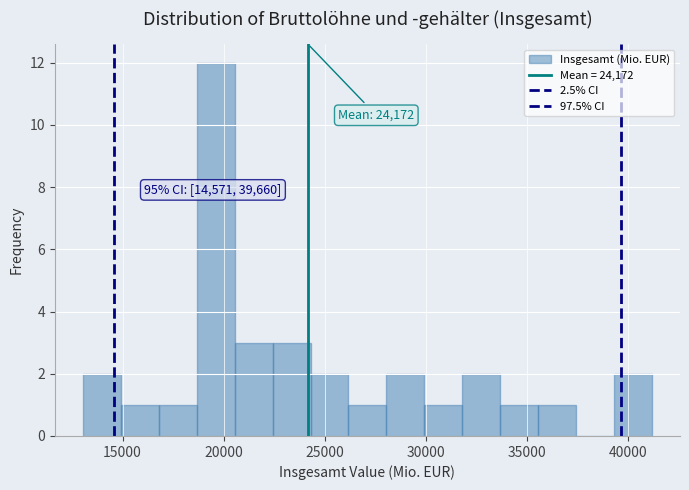

Around what value on the x-axis is the tallest bar? Give the approximate position of its centre, as read against the axis.

19500